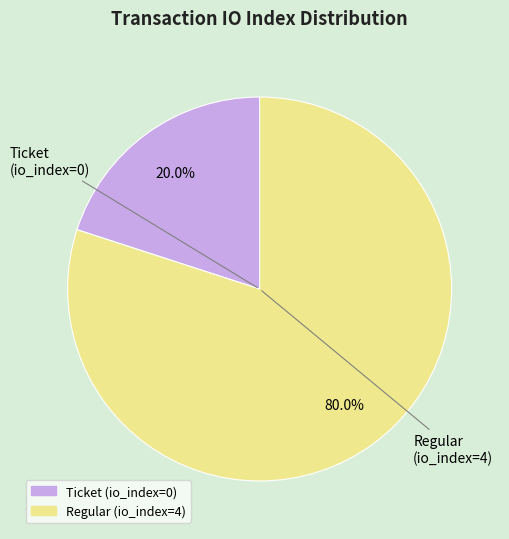

How many segments does this pie chart have?

2